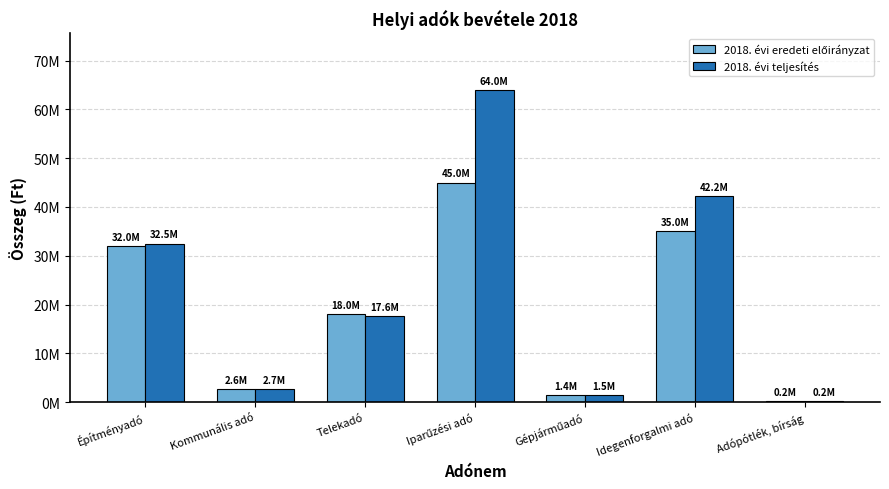

Reading left to right, list all the values displayed in this chart.

2018. évi eredeti előirányzat: Építményadó=32000000	Kommunális adó=2600000	Telekadó=18000000	Iparűzési adó=45000000	Gépjárműadó=1433000	Idegenforgalmi adó=35000000	Adópótlék, bírság=200000
2018. évi teljesítés: Építményadó=32494431	Kommunális adó=2676828	Telekadó=17577155	Iparűzési adó=64030596	Gépjárműadó=1489845	Idegenforgalmi adó=42195037	Adópótlék, bírság=228788